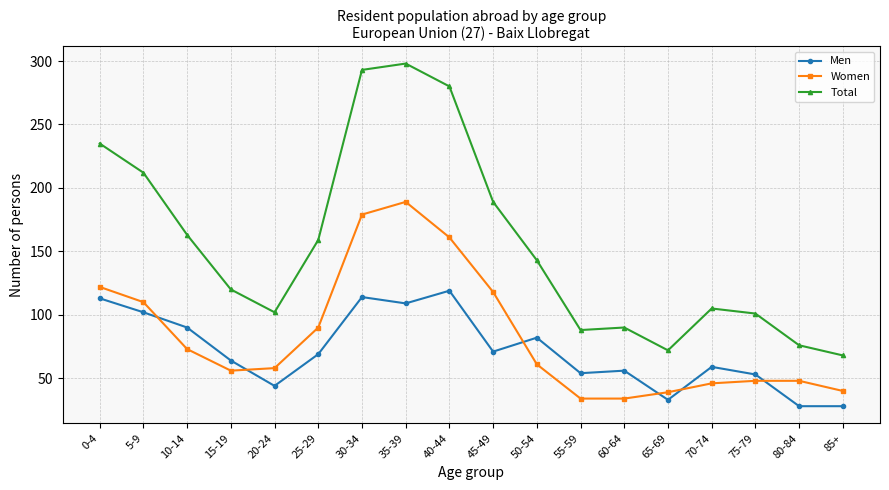

True or false: Total has more than 0 points higher than both neighbors.

True